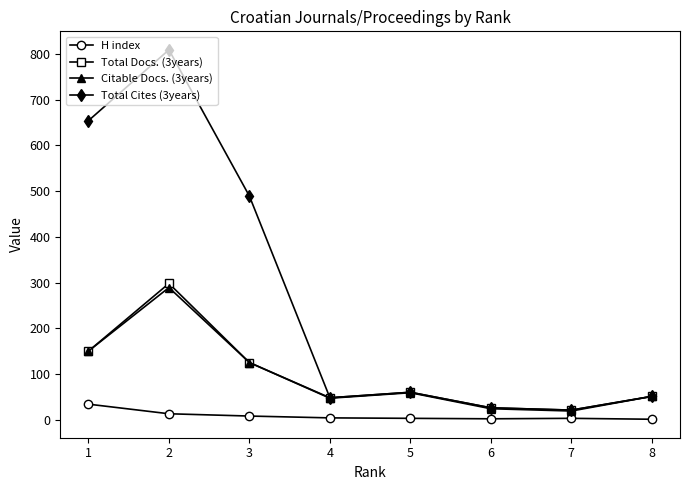

Does the chart display data point markers on the line(s)?

Yes